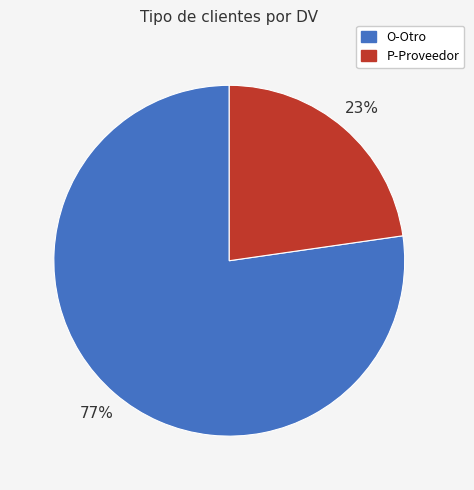

Do O-Otro and P-Proveedor together represent more than half of the pie?

Yes